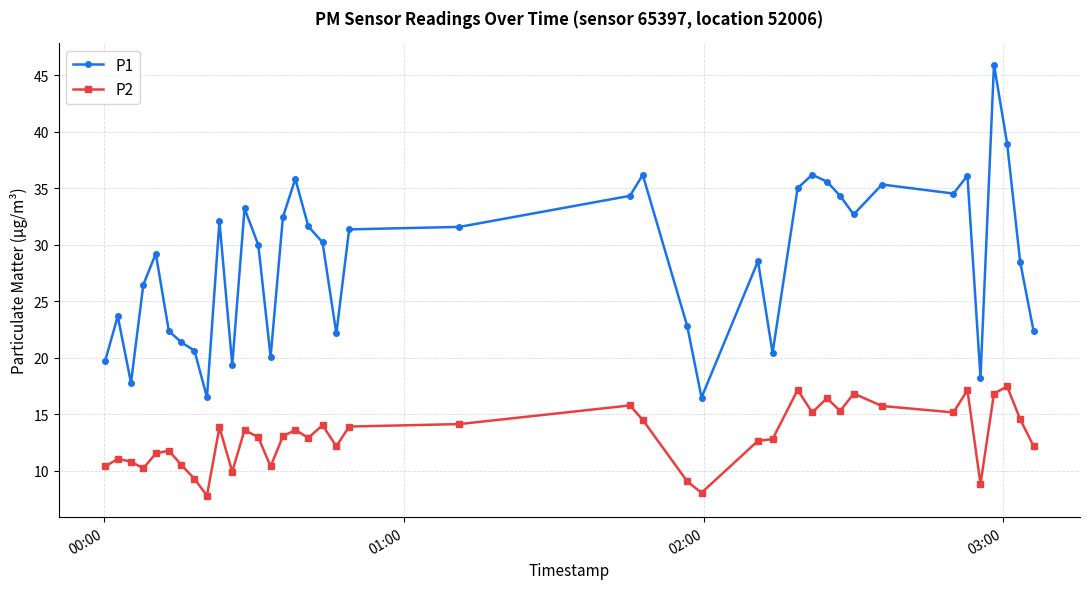

Rank the series by their average value, from lowest to highest.

P2, P1